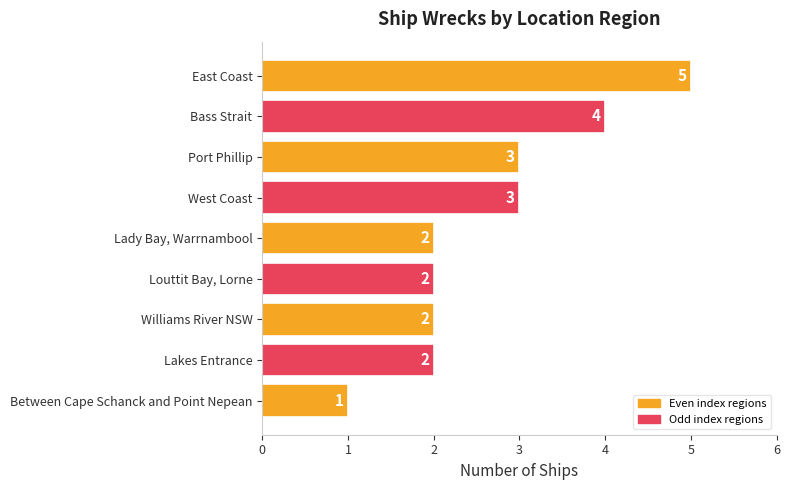

Which has a higher value, West Coast or Bass Strait?

Bass Strait